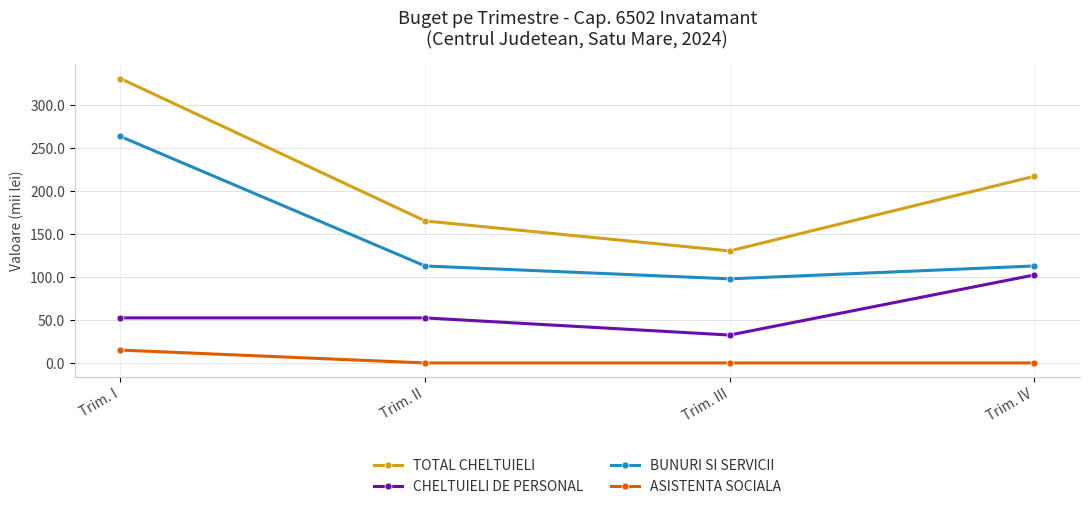

At how many categories does at least one series exceed 125?

4